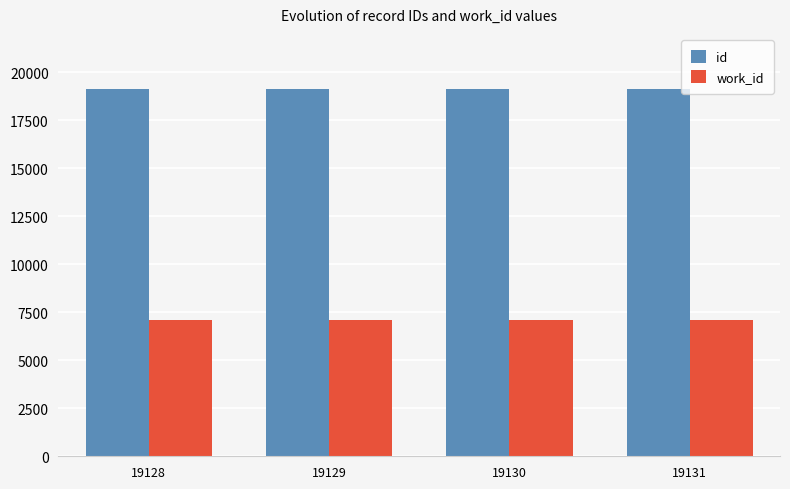

What is the difference between the highest and lowest values at 19129?

12049